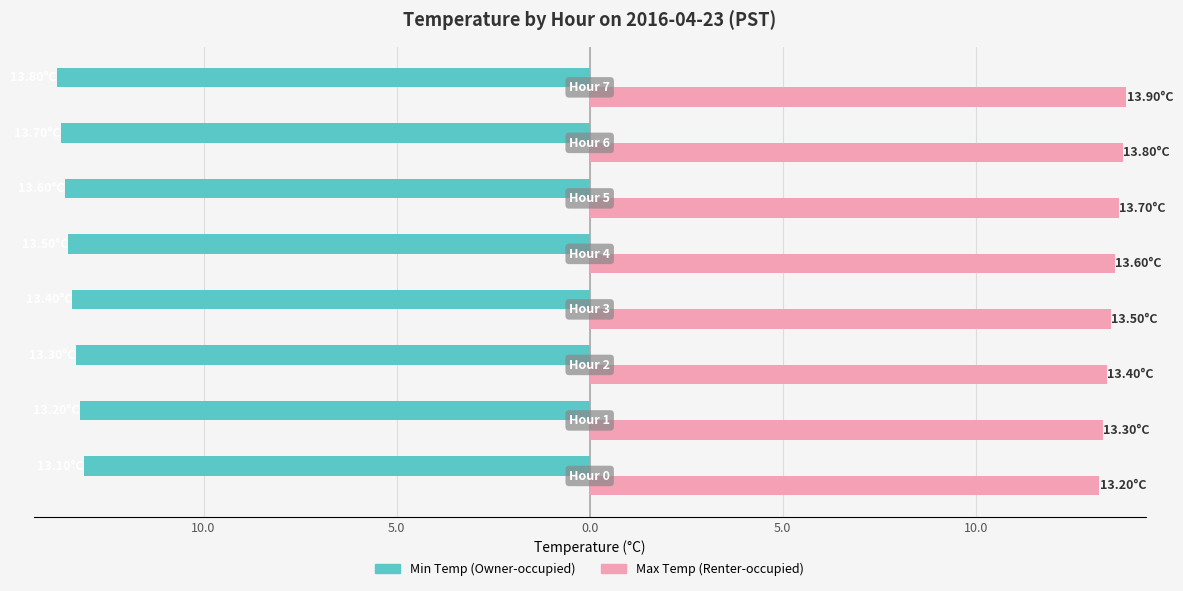

What are all the series names shown in the legend?

Min Temp (Owner-occupied), Max Temp (Renter-occupied)